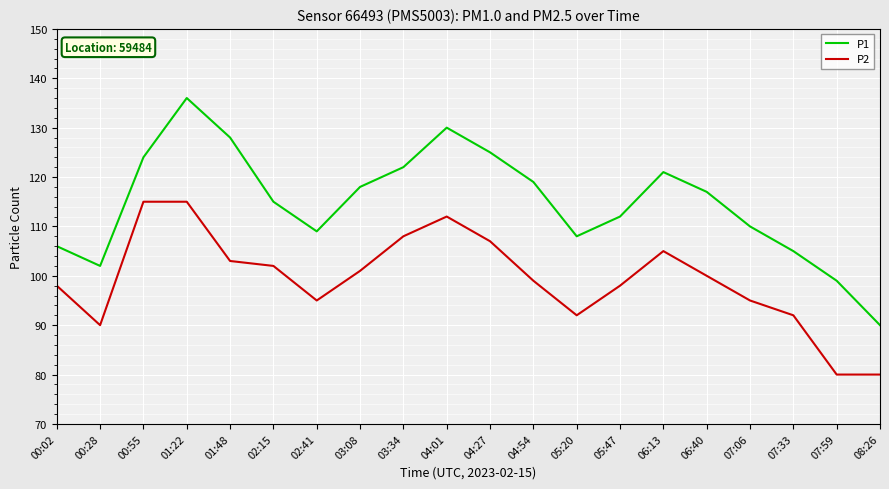

Between 03:08 and 07:59, which series saw the biggest shift?

P2